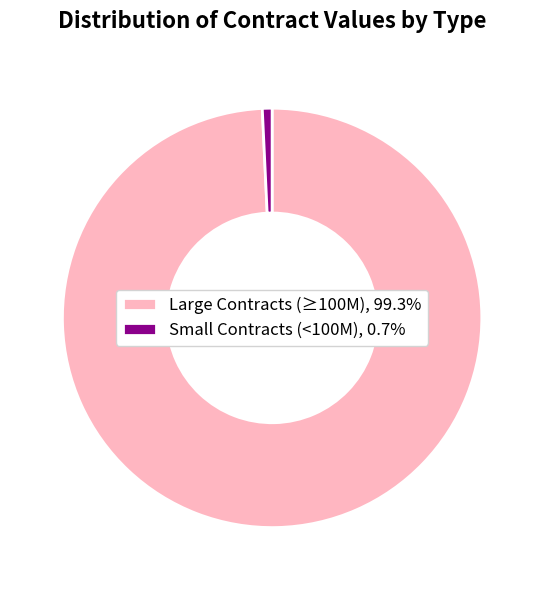

Combined, do Small Contracts (<100M), 0.7% and Large Contracts (≥100M), 99.3% account for over 50%?

Yes